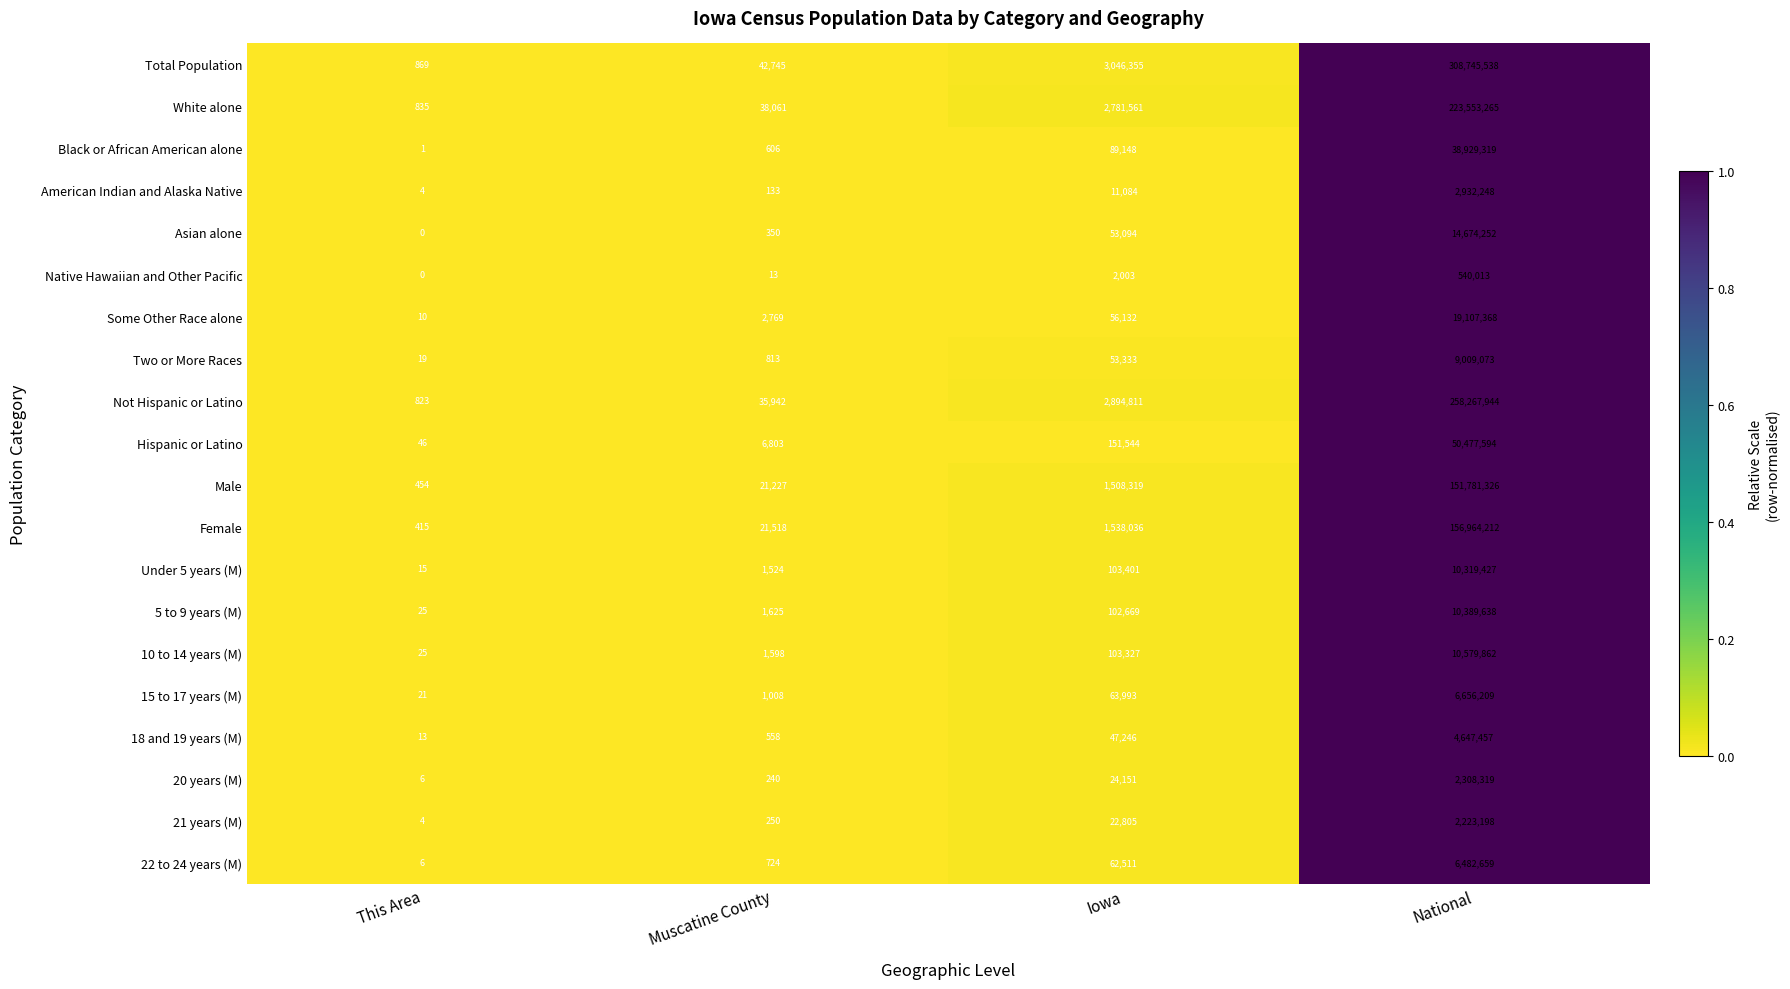

Rank the series at National from highest to lowest value.

Total Population, Not Hispanic or Latino, White alone, Female, Male, Hispanic or Latino, Black or African American alone, Some Other Race alone, Asian alone, 10 to 14 years (M), 5 to 9 years (M), Under 5 years (M), Two or More Races, 15 to 17 years (M), 22 to 24 years (M), 18 and 19 years (M), American Indian and Alaska Native, 20 years (M), 21 years (M), Native Hawaiian and Other Pacific